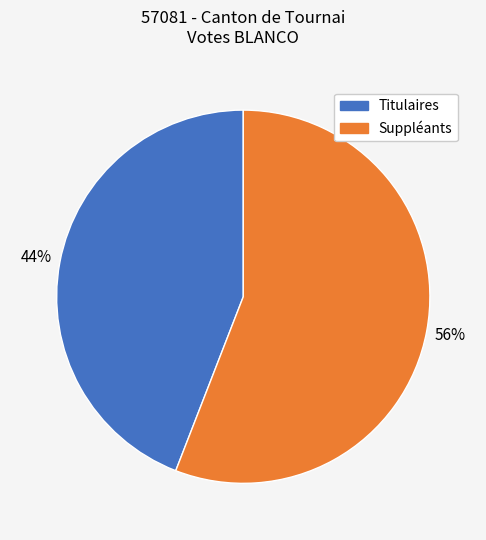

To the nearest percent, what is the average slice percentage?

50%